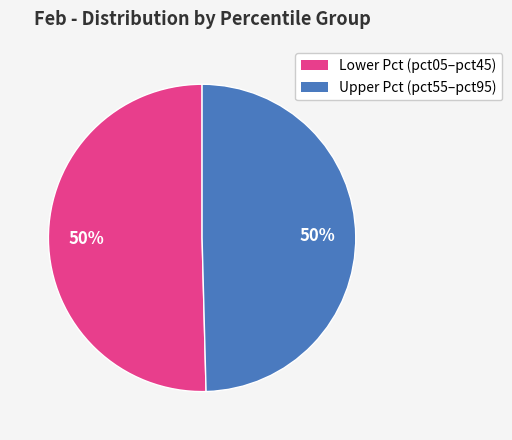

To the nearest percent, what is the average slice percentage?

50%